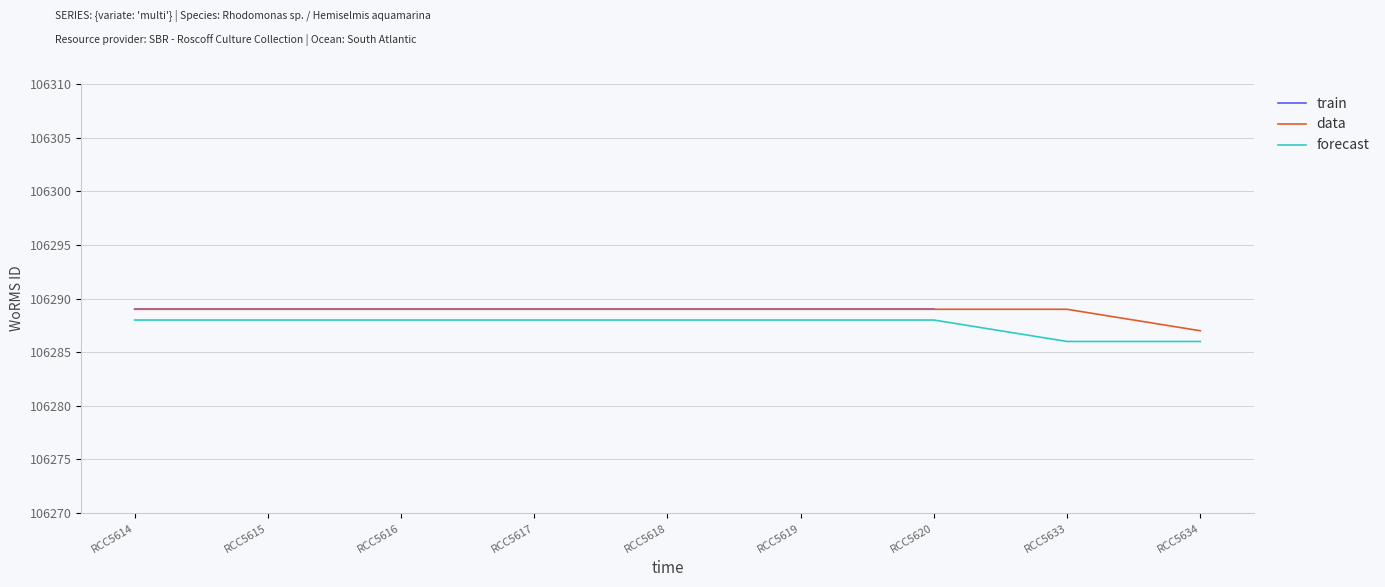

What is the value of the forecast point at the 2nd from the left?

106288